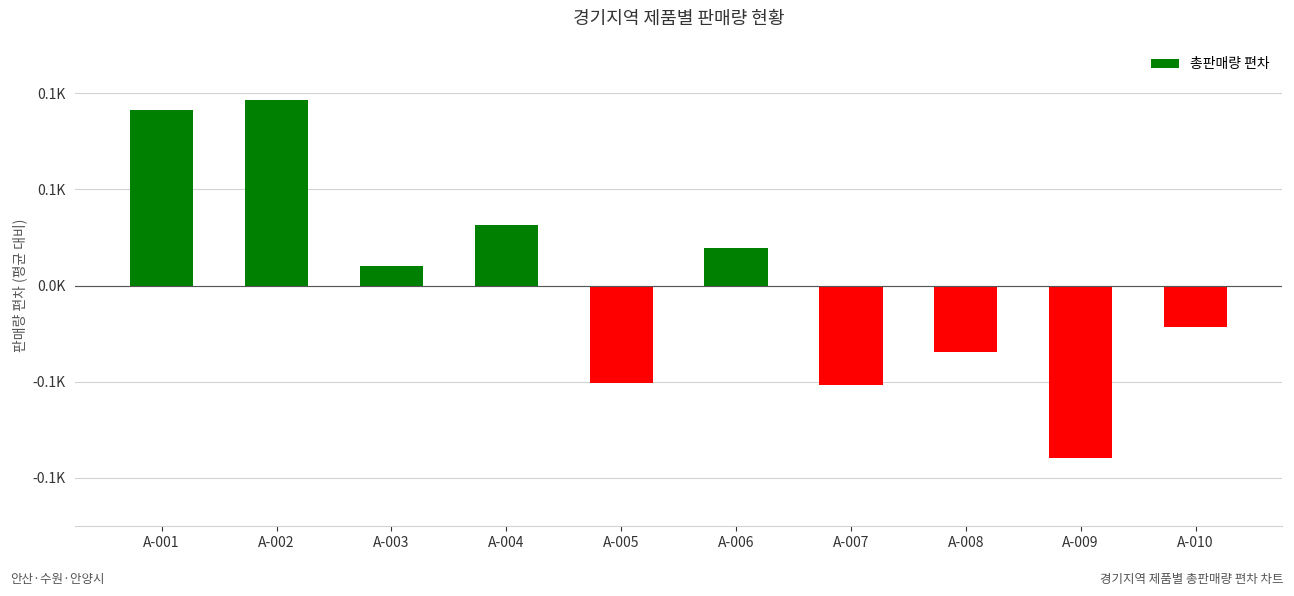

List the labels in order of value, smallest first.

A-009, A-007, A-005, A-008, A-010, A-003, A-006, A-004, A-001, A-002